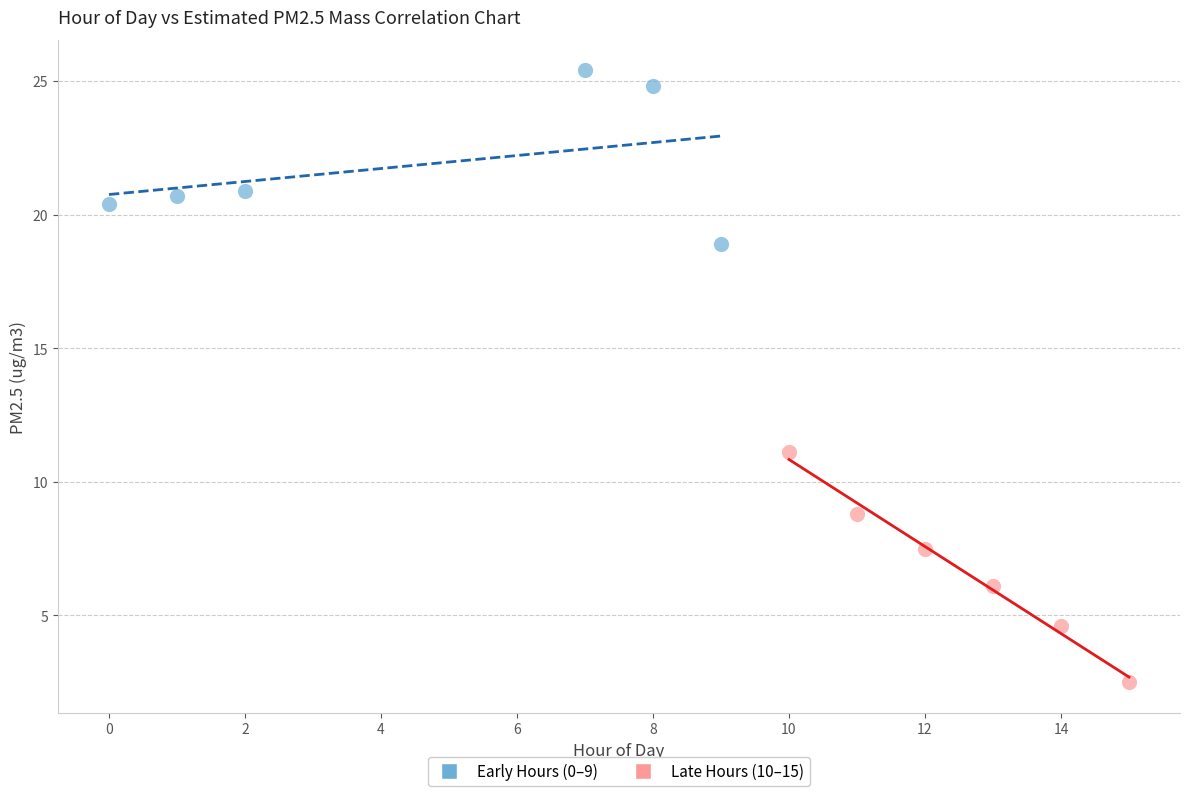

Which series has the largest Y range (max minus min)?

Late Hours (10–15)